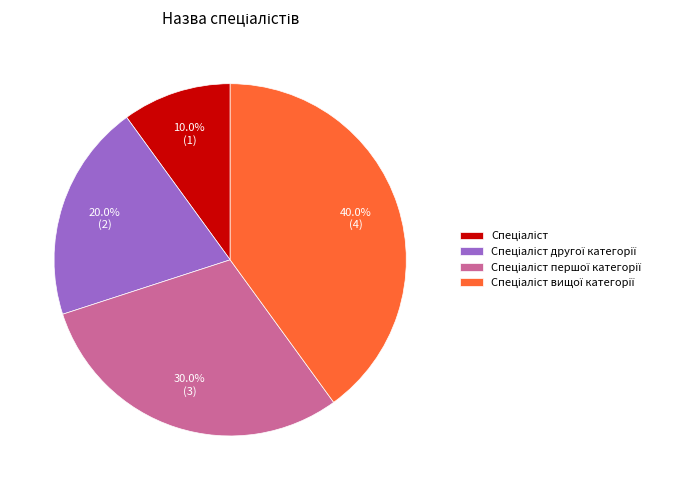

Is there a majority slice in this chart?

No